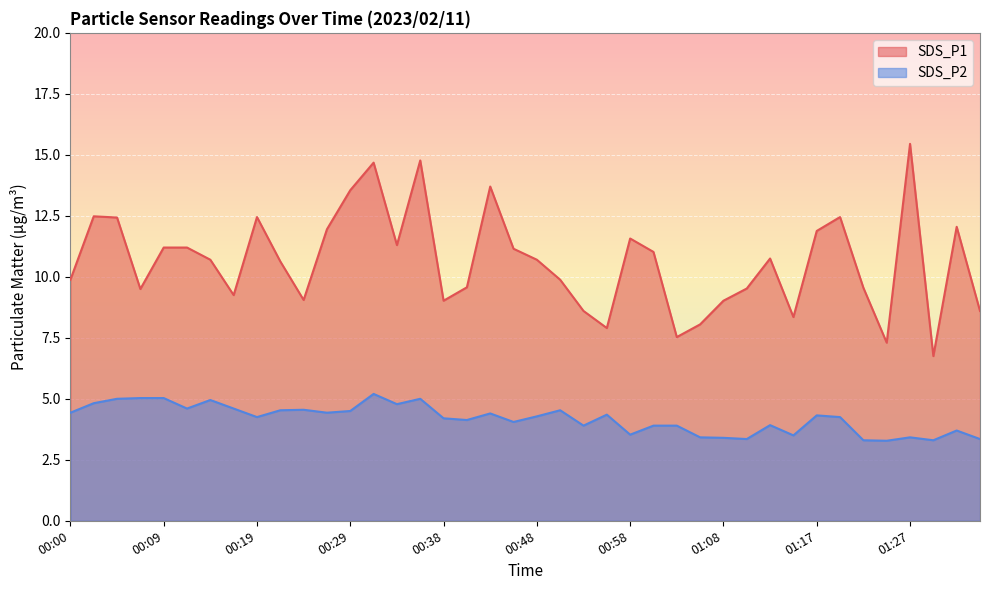

List the series in order of their peak value, highest first.

SDS_P1, SDS_P2